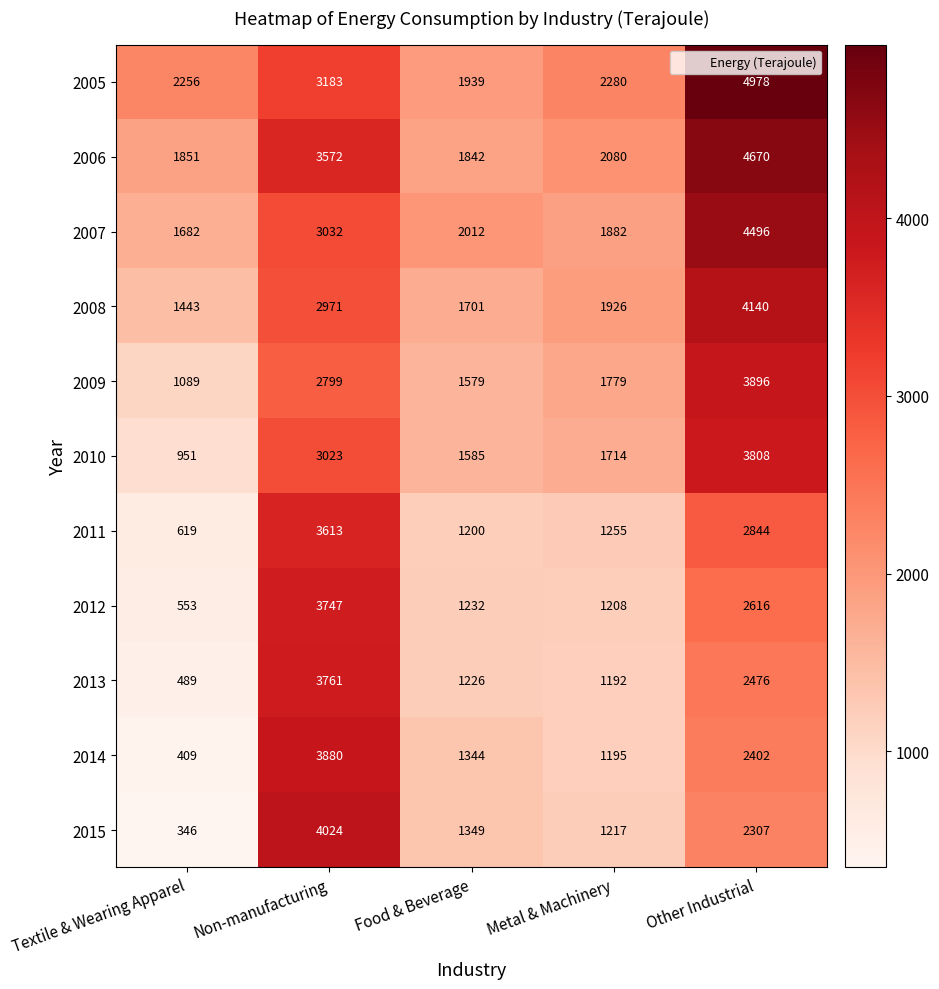

Which series has the widest spread of values?

2015